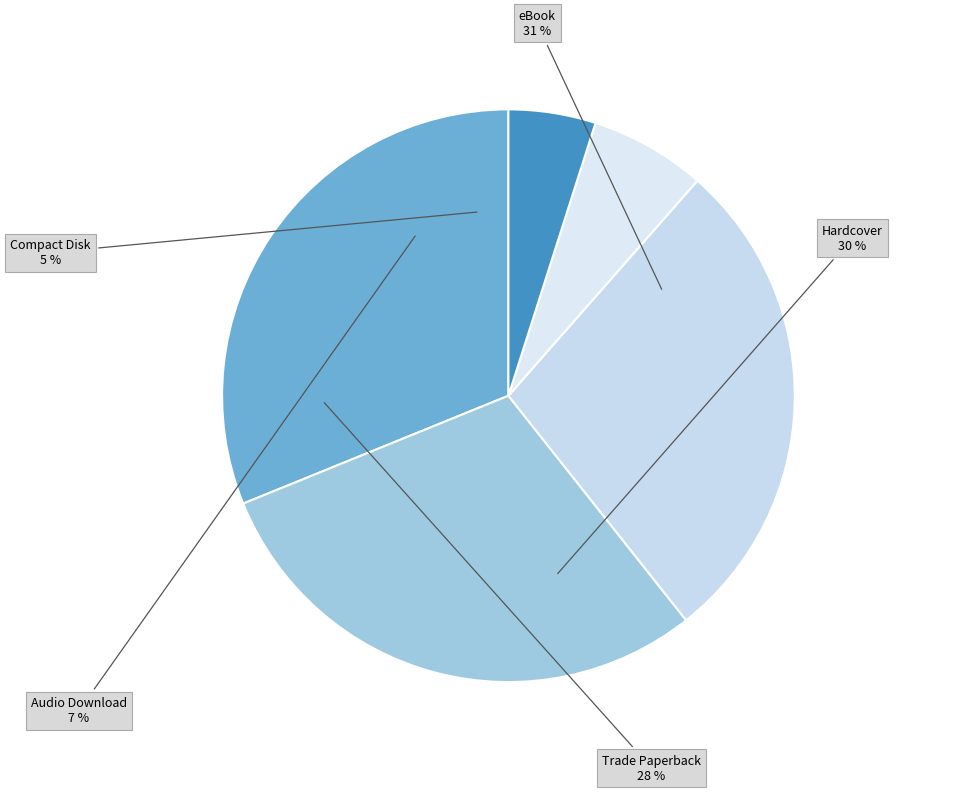

True or false: Trade Paperback accounts for 34% of the total.

False